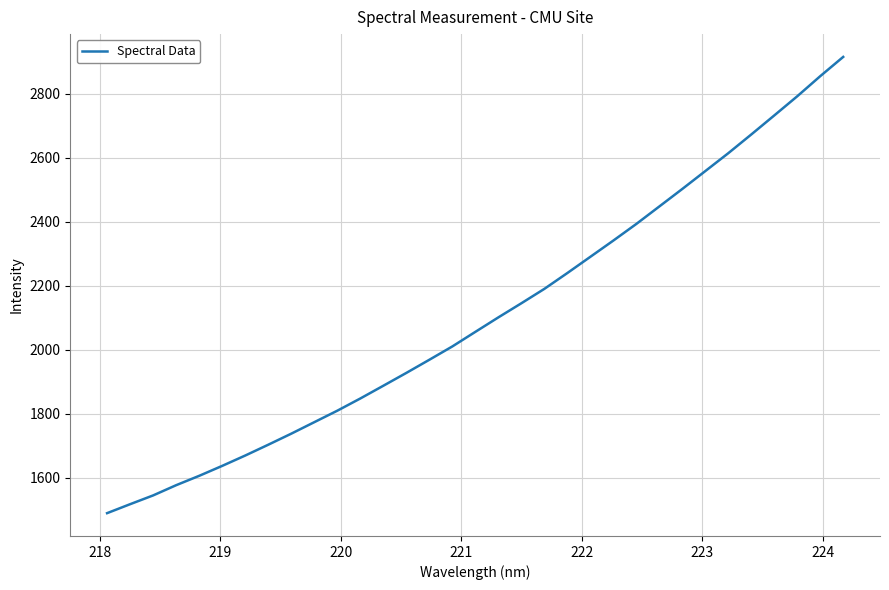

What is the difference between the maximum and minimum values?

1427.3